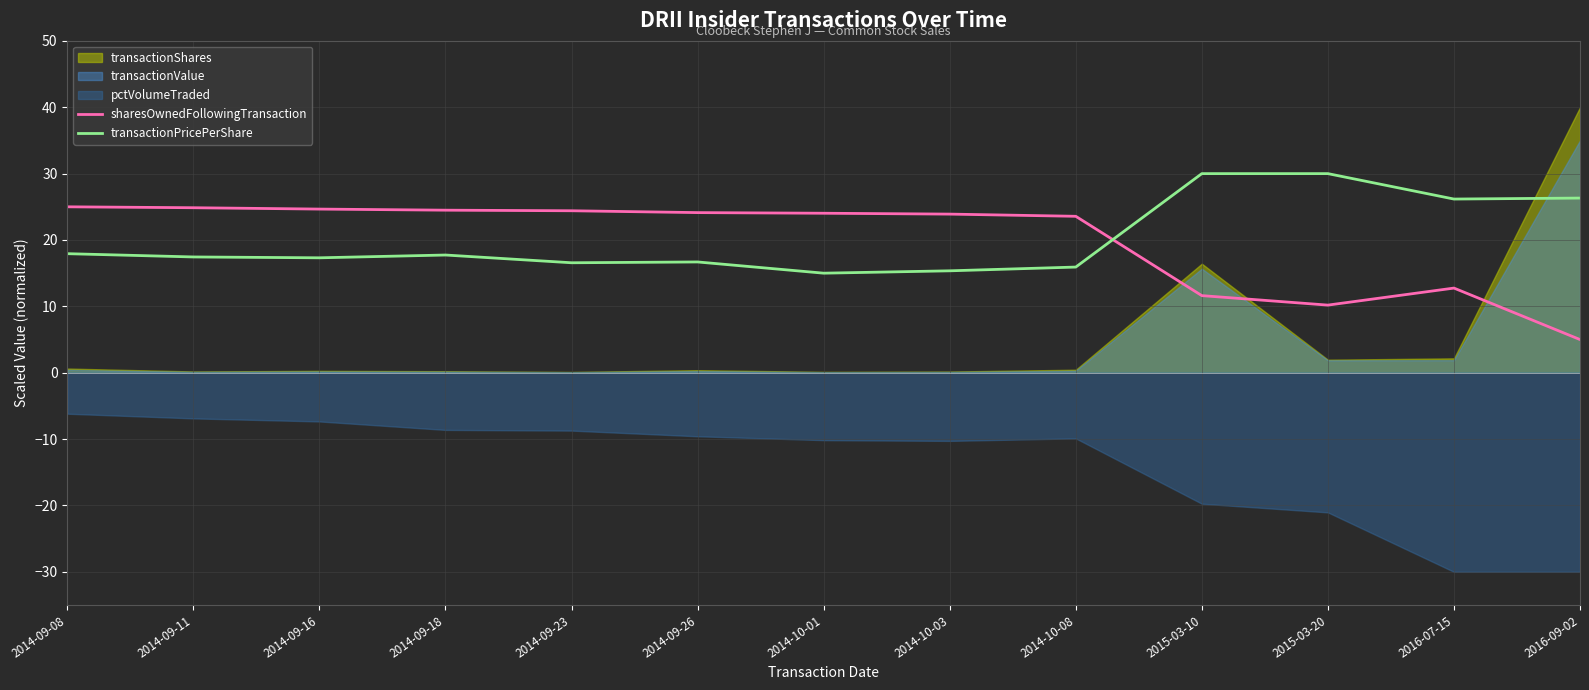

What is the difference between the sharesOwnedFollowingTransaction values at 2016-09-02 and 2015-03-20?

5.2